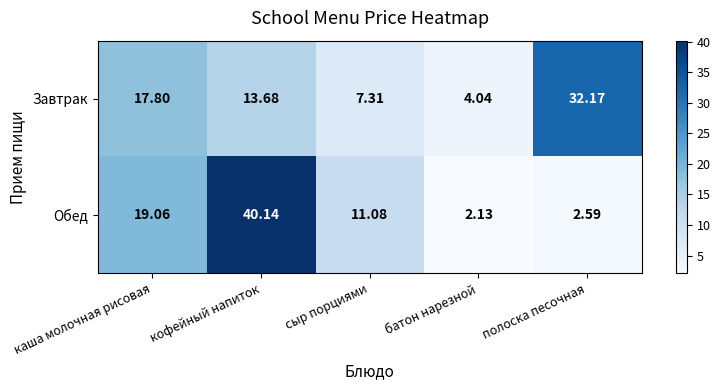

Which series changed the most between кофейный напиток and полоска песочная?

Обед